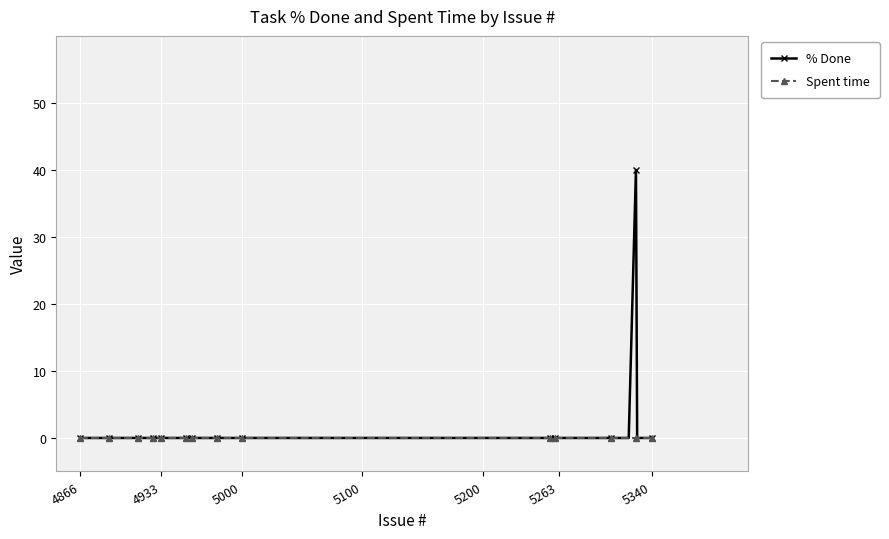

What is the highest value of the % Done series?

40